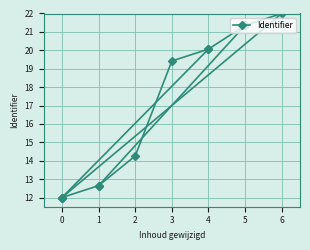

How many data points are above 19?

4